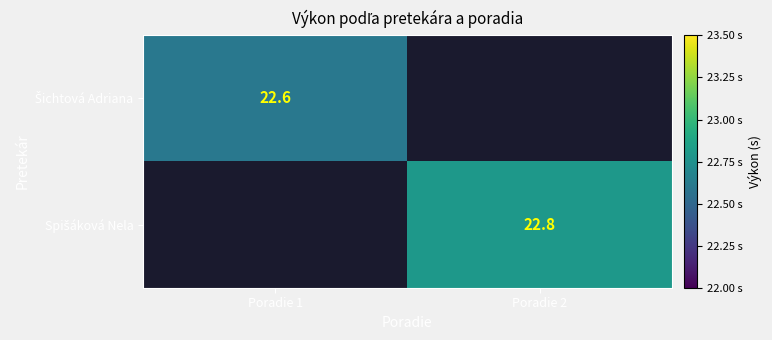

Count the number of data series in this chart.

2